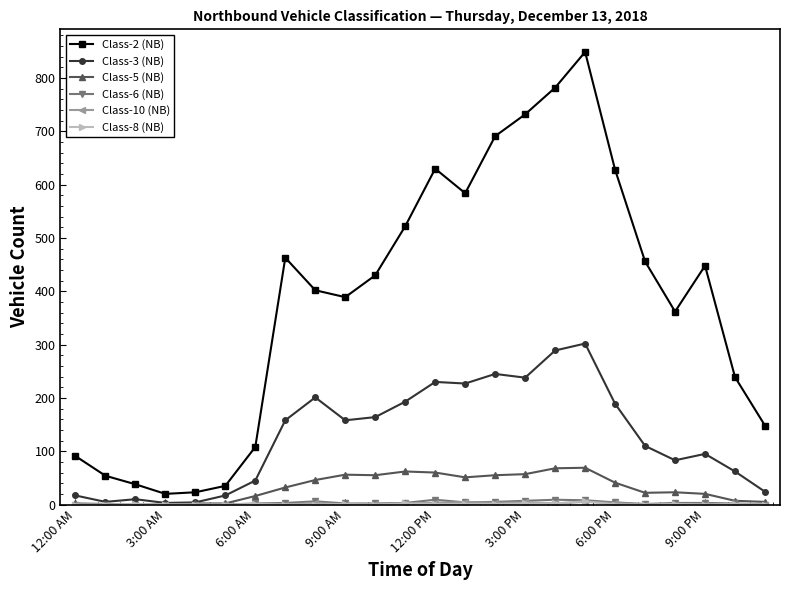

Which series has the widest spread of values?

Class-2 (NB)